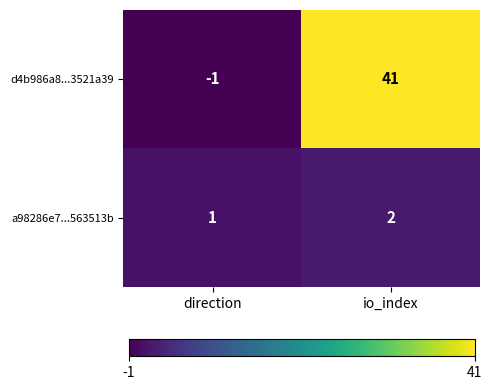

How many data points in d4b986a8...3521a39 are less than 41?

1